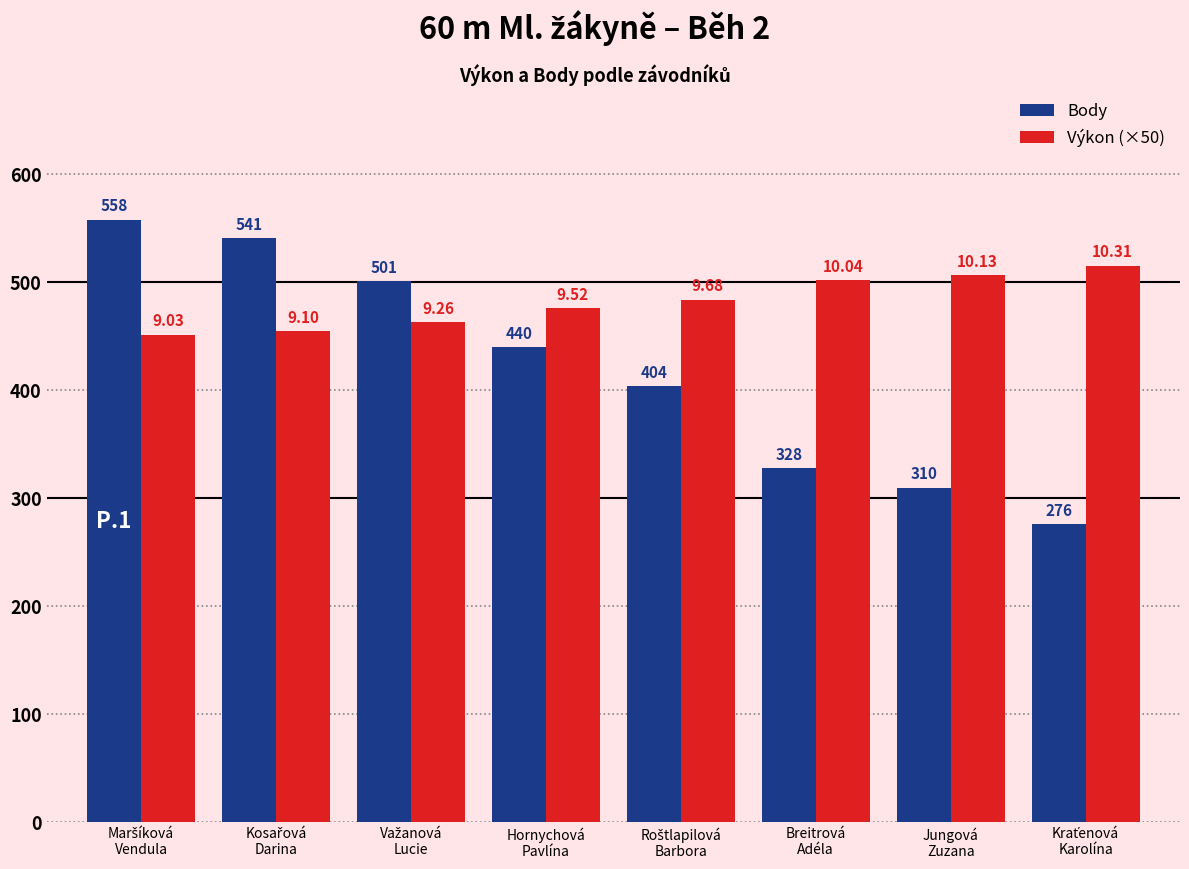

Does the chart contain any negative values?

No